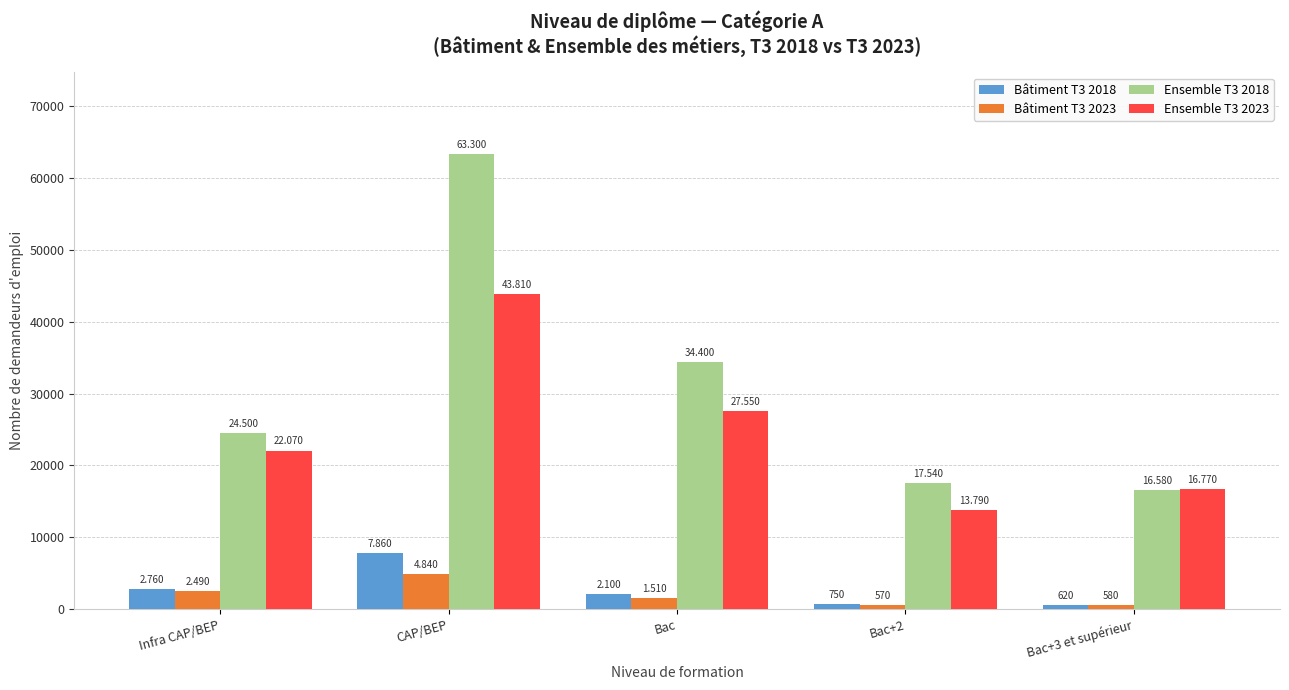

Which series has the largest range (max minus min)?

Ensemble T3 2018